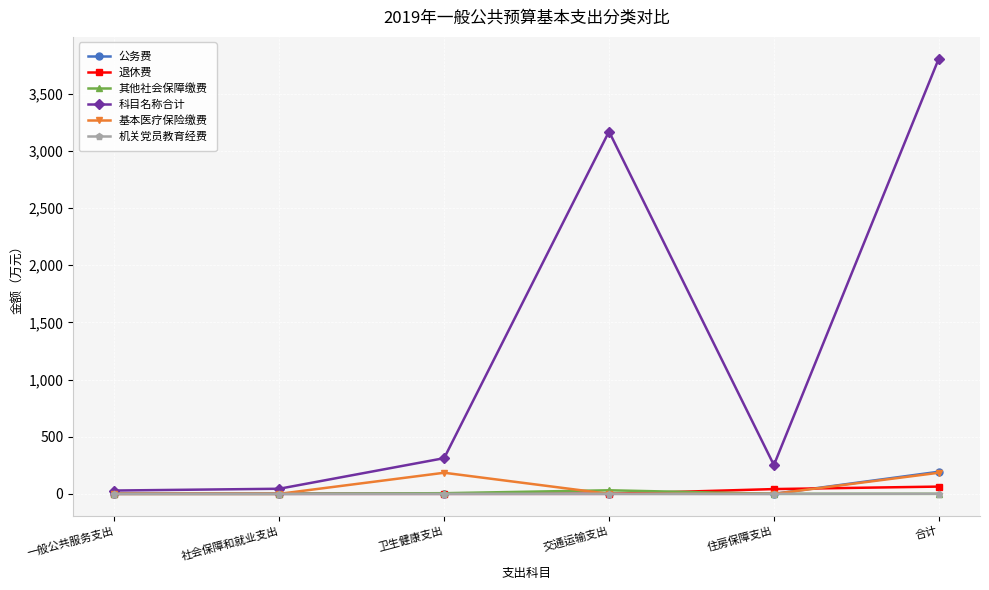

In 基本医疗保险缴费, how many points are higher than both neighbors (excluding endpoints)?

1